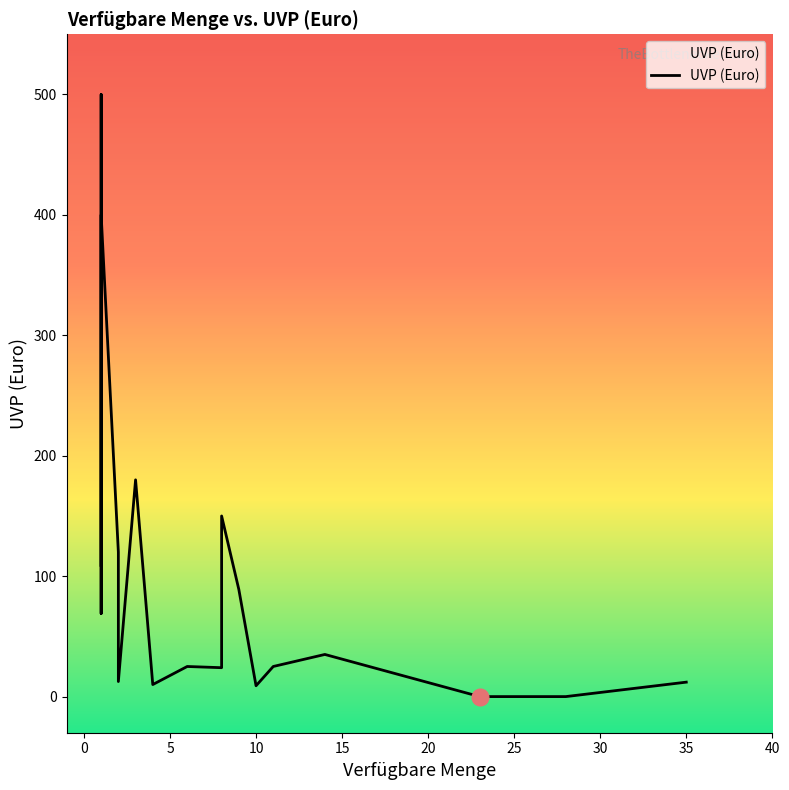

At which label is the value closest to 250?

1